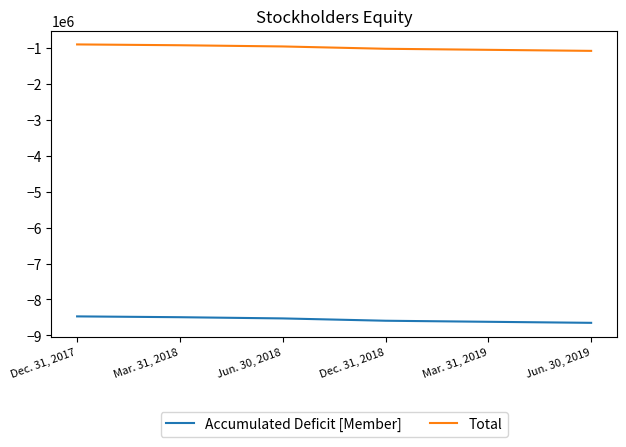

Is the value of Total at Dec. 31, 2017 greater than the value of Accumulated Deficit [Member] at Jun. 30, 2018?

Yes